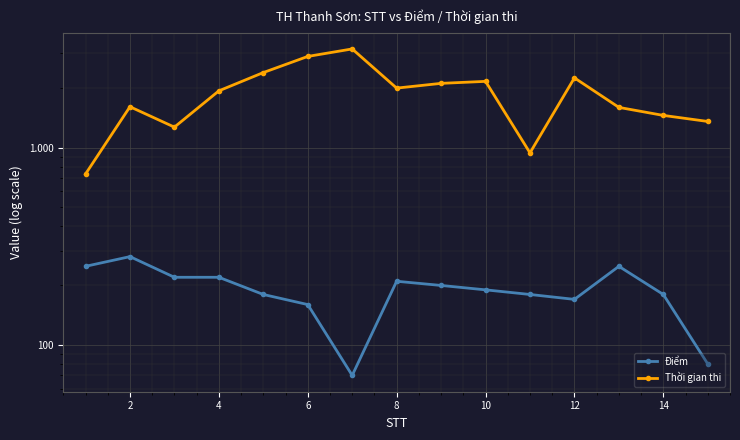

What is the sum of the Thời gian thi values at 8 and 4?

3668